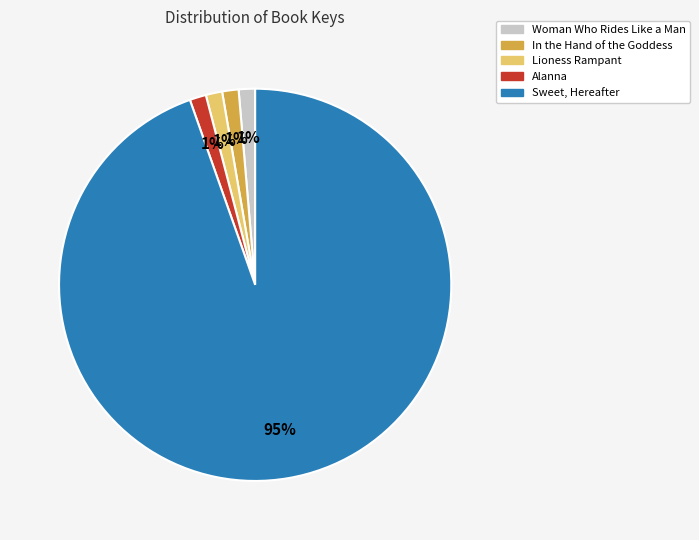

Do Lioness Rampant and Sweet, Hereafter together represent more than half of the pie?

Yes